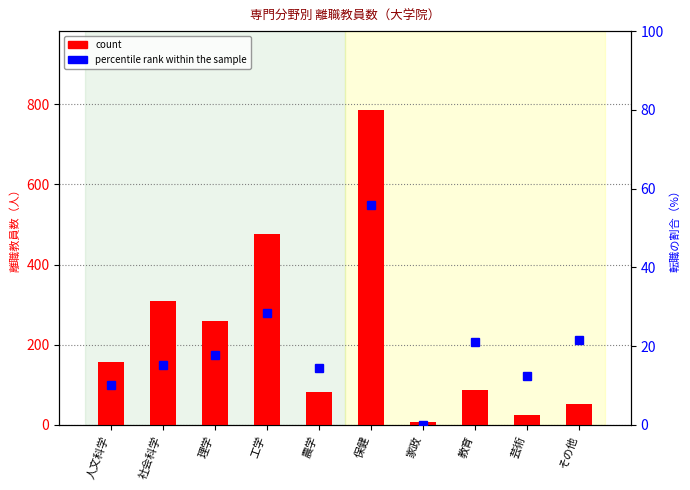

Between 保健 and 人文科学, which is larger?

保健